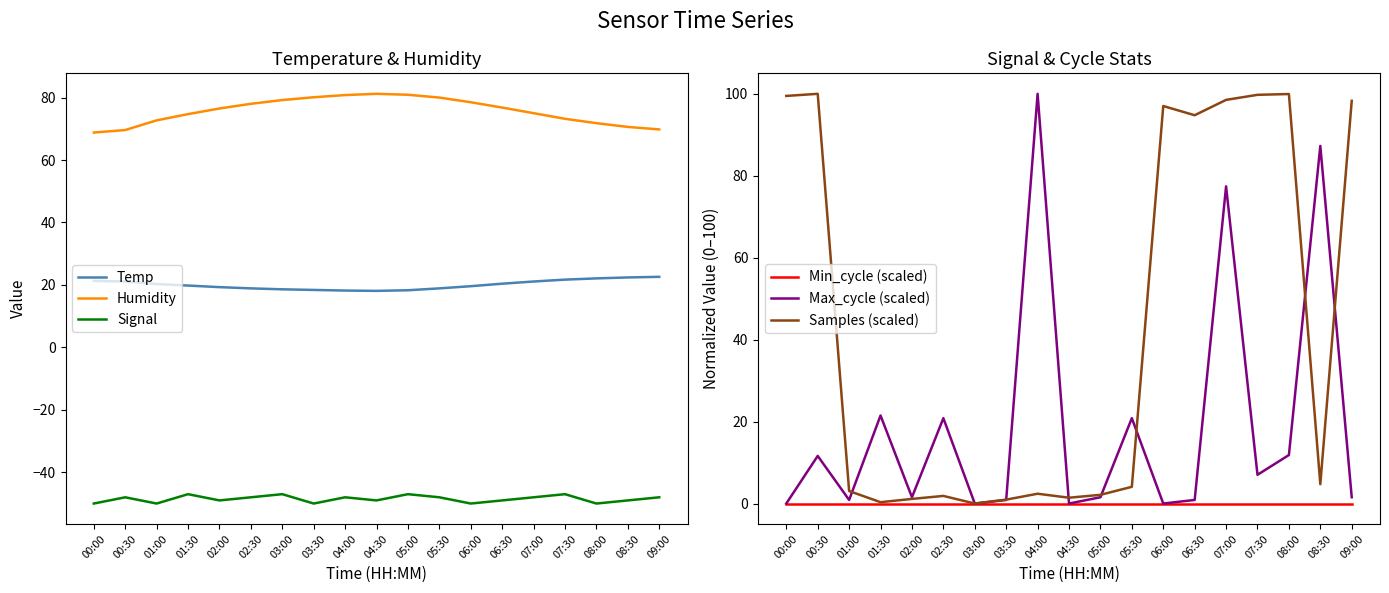

At which label is Humidity closest to 75?

07:00